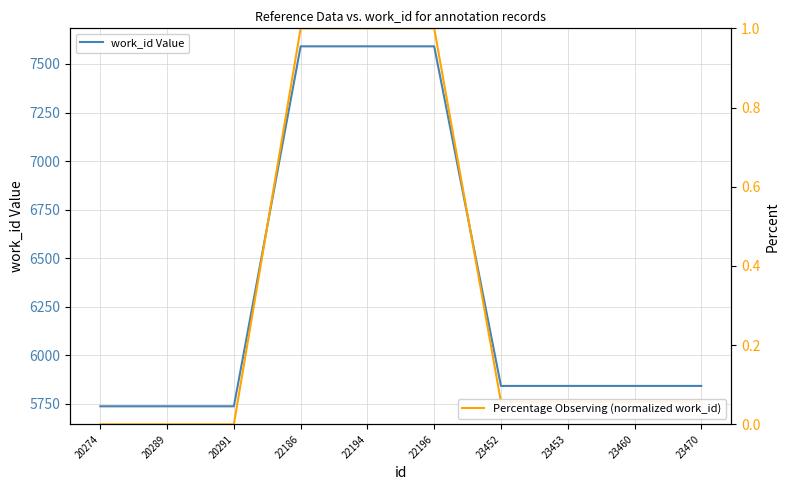

How many lines are shown in the chart?

2